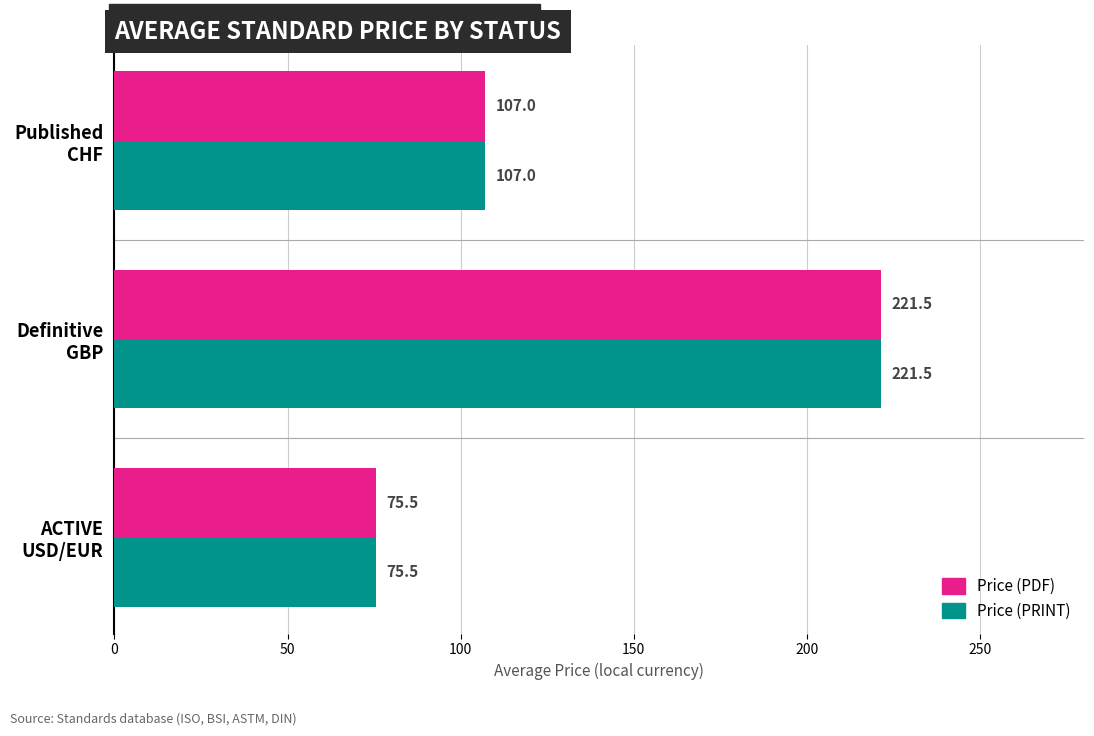

What is the maximum value shown in the chart?

221.5